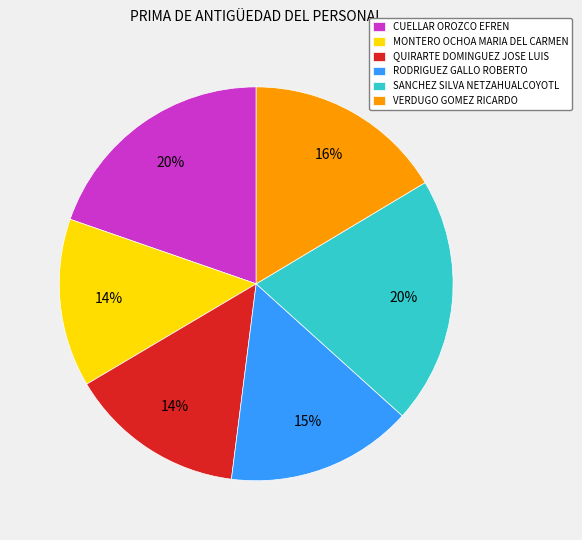

What is the ratio of the value at VERDUGO GOMEZ RICARDO to the value at CUELLAR OROZCO EFREN?

0.8